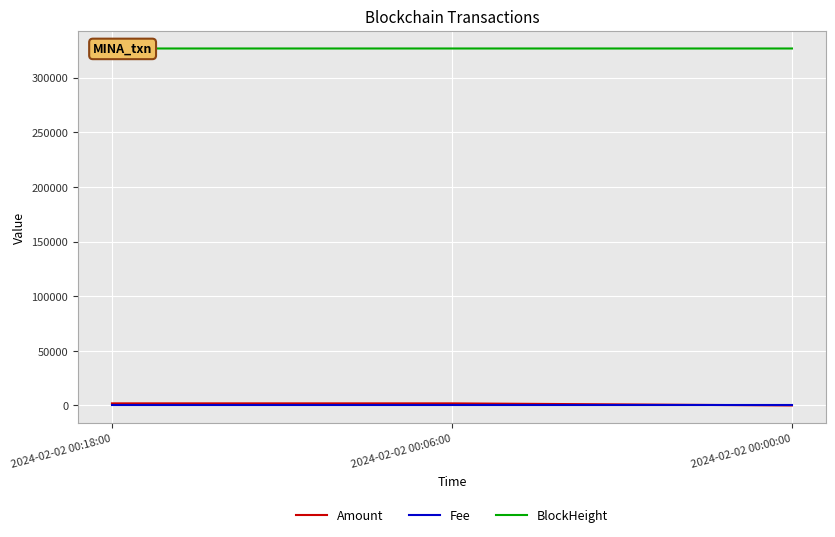

Where does the BlockHeight series first go above 326765?

2024-02-02 00:18:00